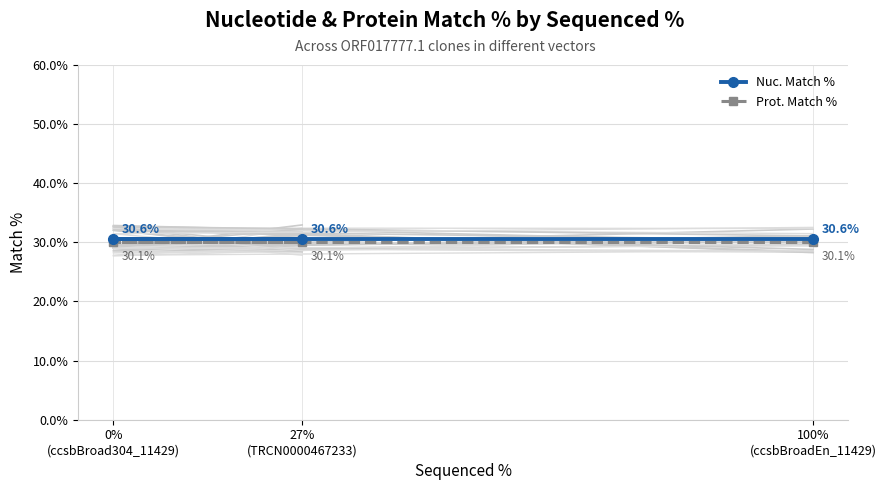

What is the spread (max minus min) of values at 100%
(ccsbBroadEn_11429)?

0.5